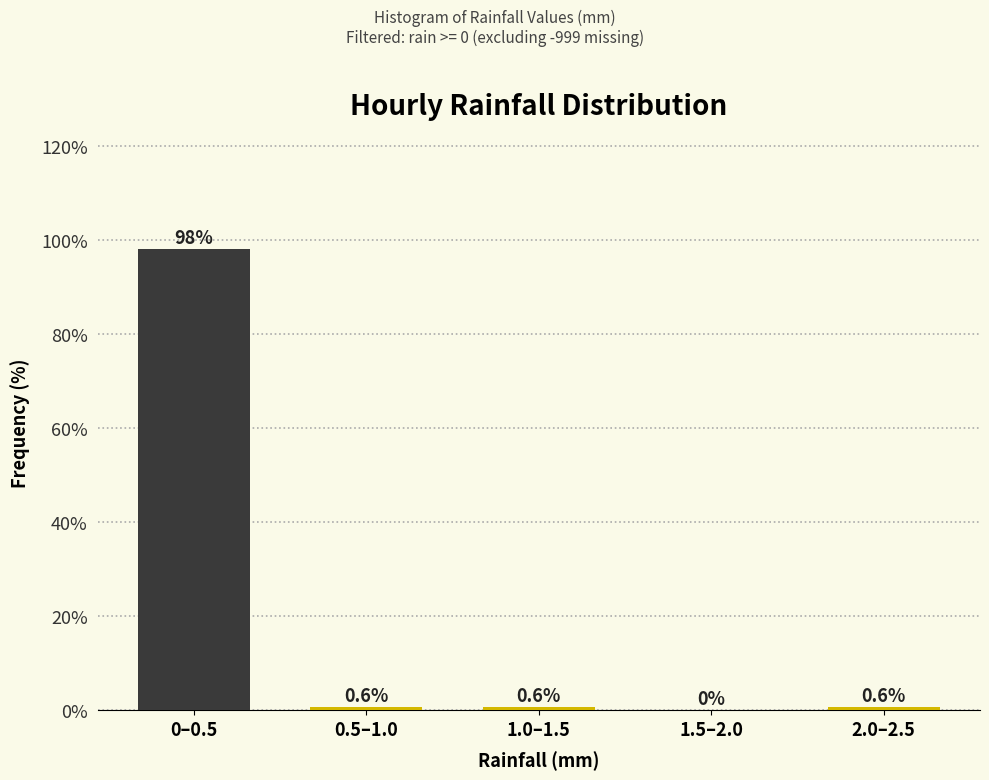

Reading left to right, what are all the values shown in this chart?

0–0.5=98.1	0.5–1.0=0.6	1.0–1.5=0.6	1.5–2.0=0.0	2.0–2.5=0.6